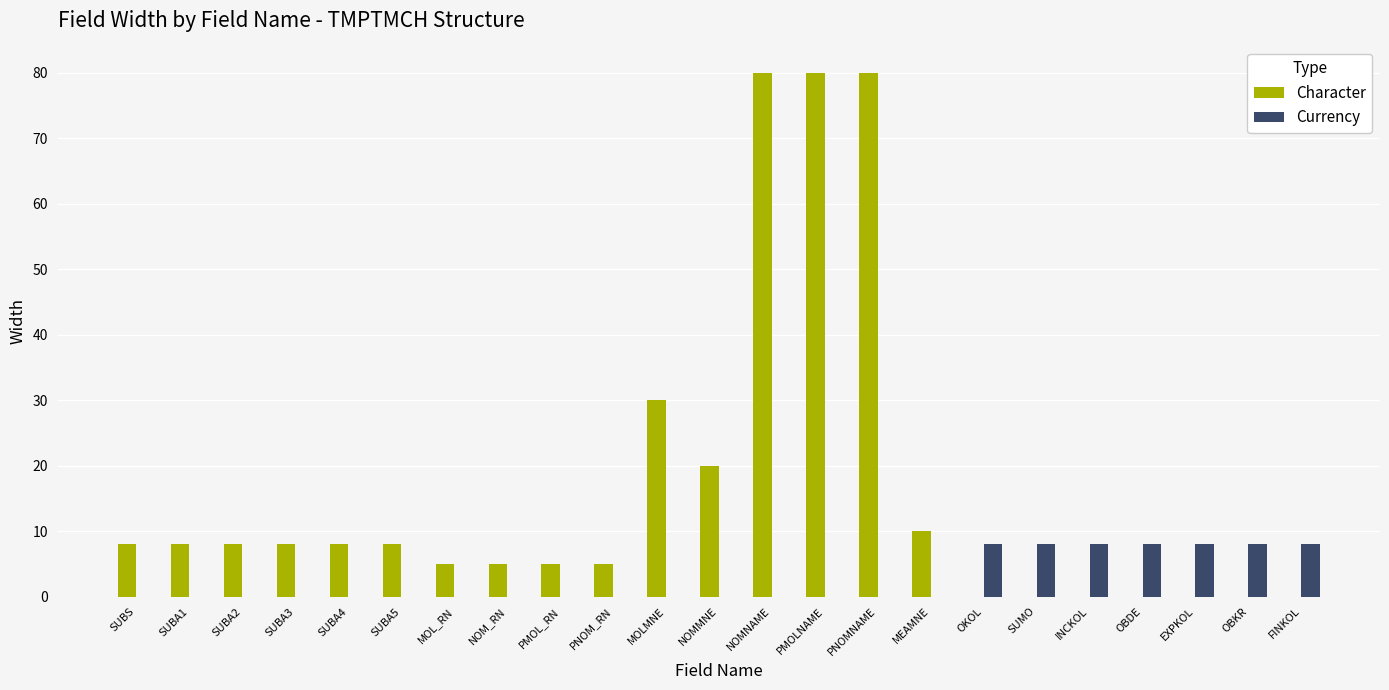

Which series changed the most between NOMNAME and OKOL?

Character